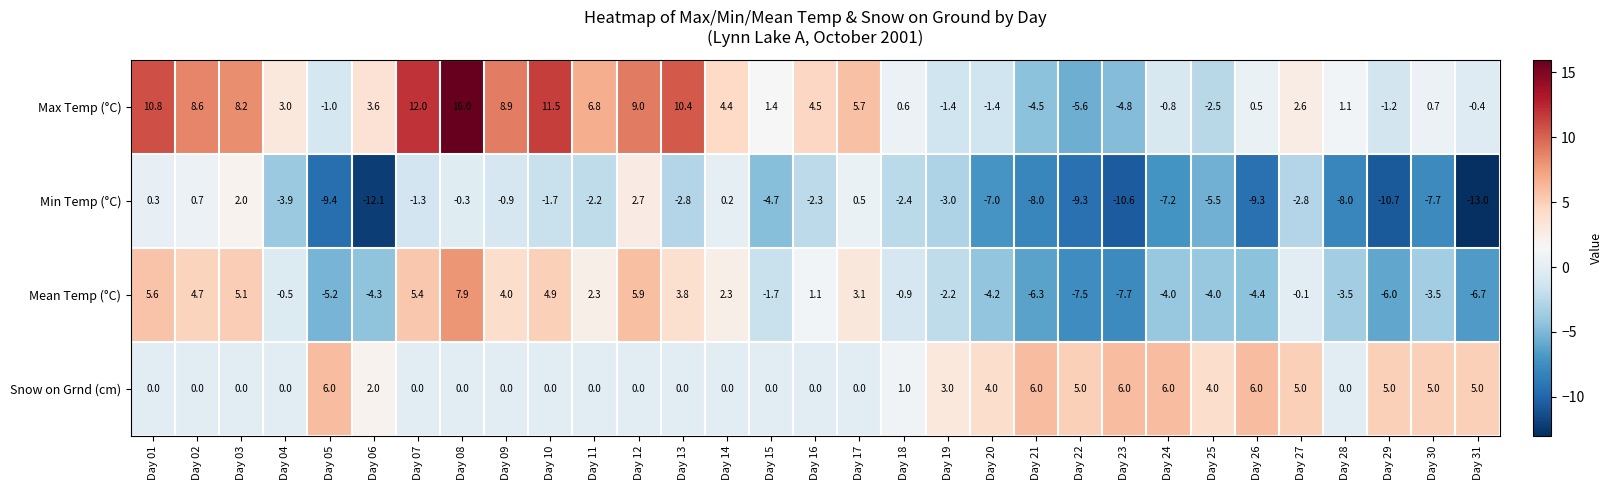

True or false: Mean Temp (°C) has a value of -2.2 at Day 26.

False